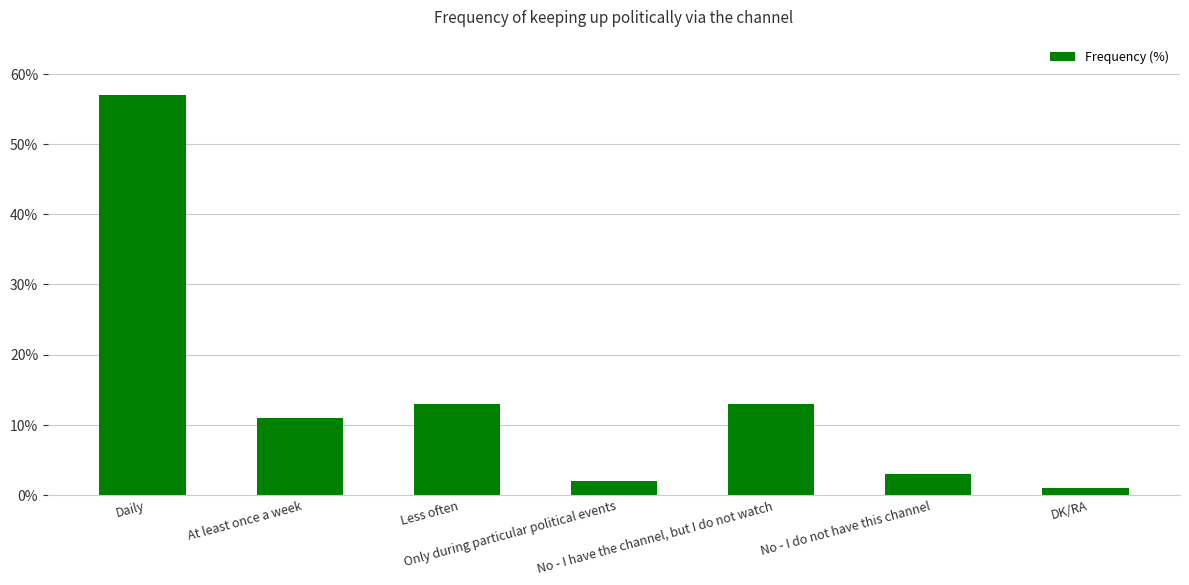

Which label corresponds to the largest value in the chart?

Daily